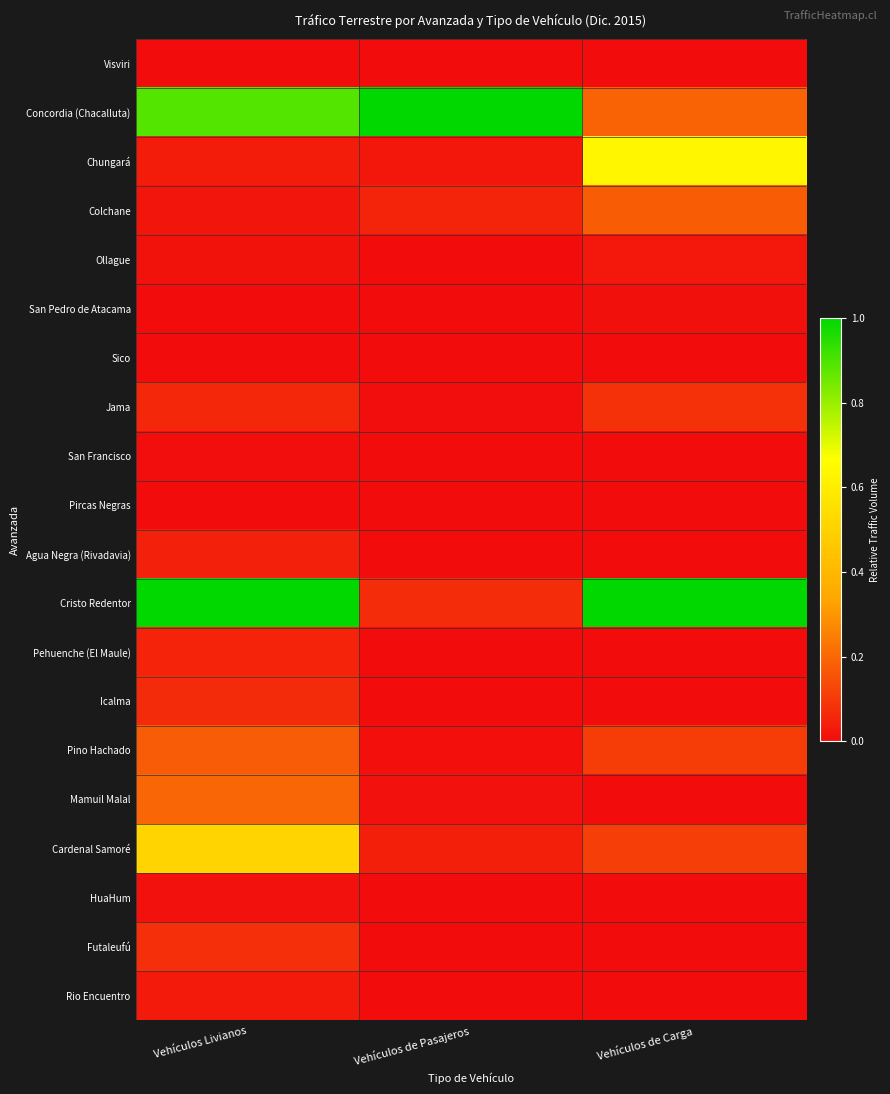

What is the spread (max minus min) of values at Vehículos de Pasajeros?

1.0